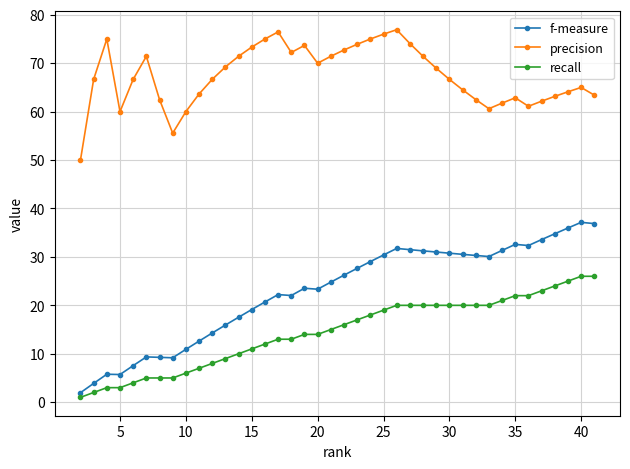

Does the chart display data point markers on the line(s)?

Yes